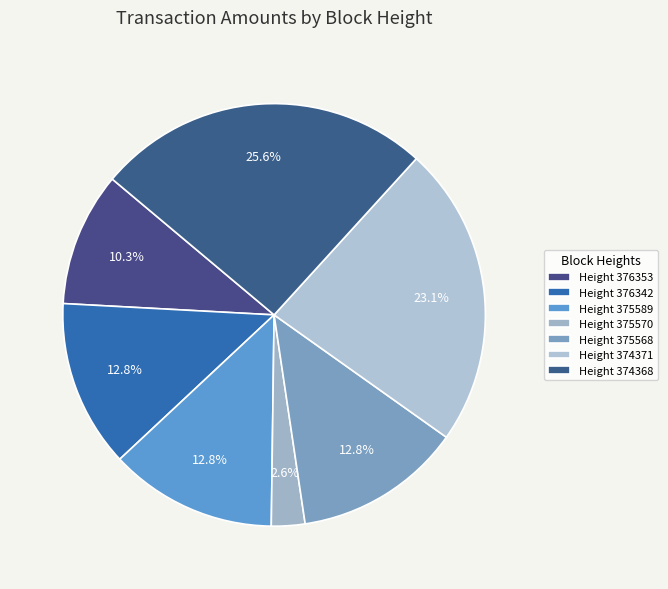

To the nearest percent, what is the average slice percentage?

14%